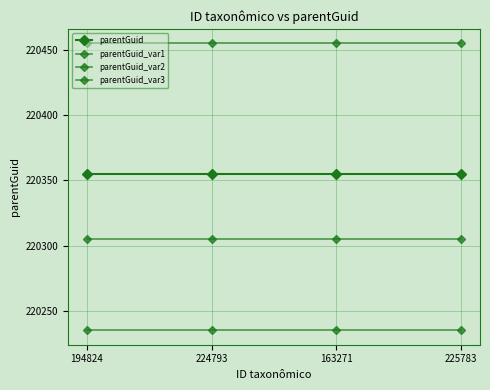

What value does the parentGuid_var3 series have at 225783?

220235